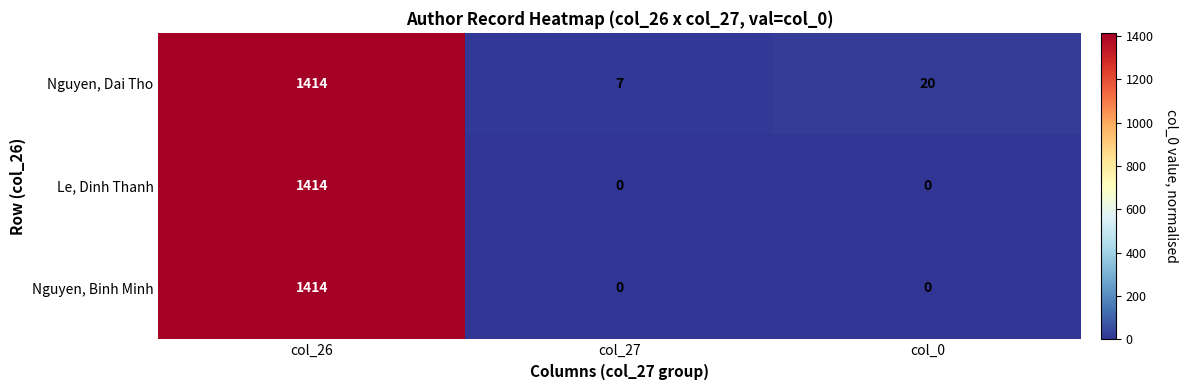

The value of Nguyen, Binh Minh at col_26 is 1414. True or false?

True